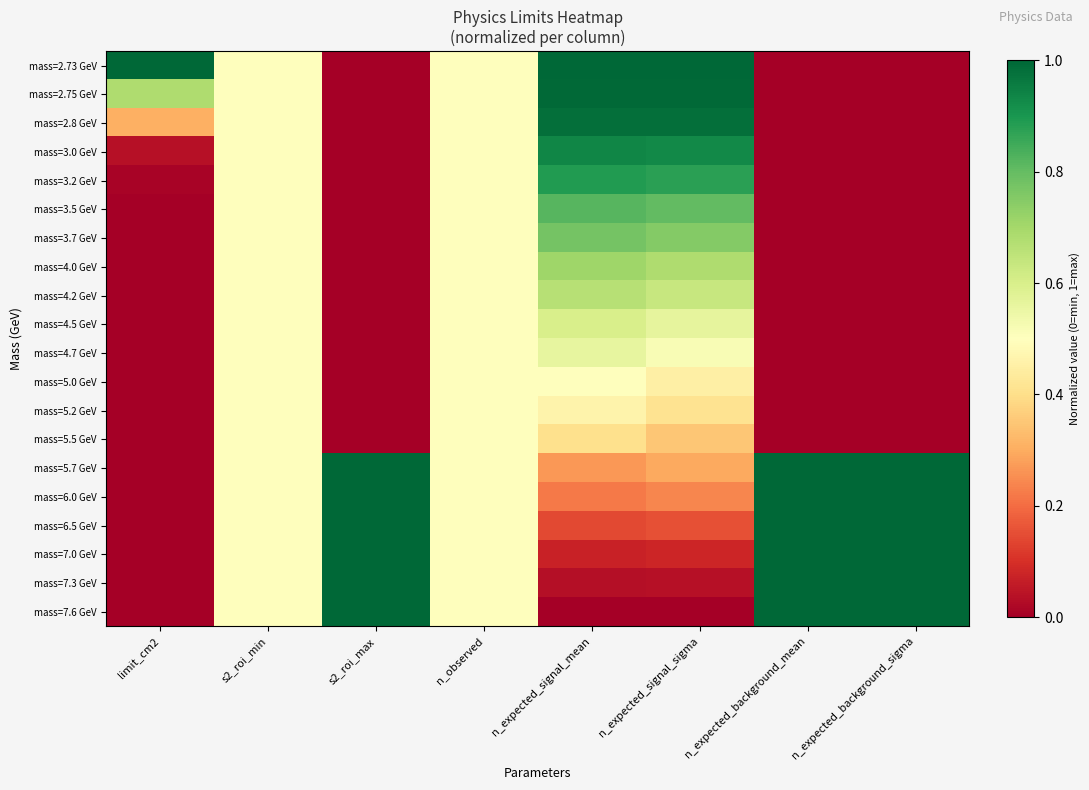

At which category does the chart reach its minimum across all series?

s2_roi_max